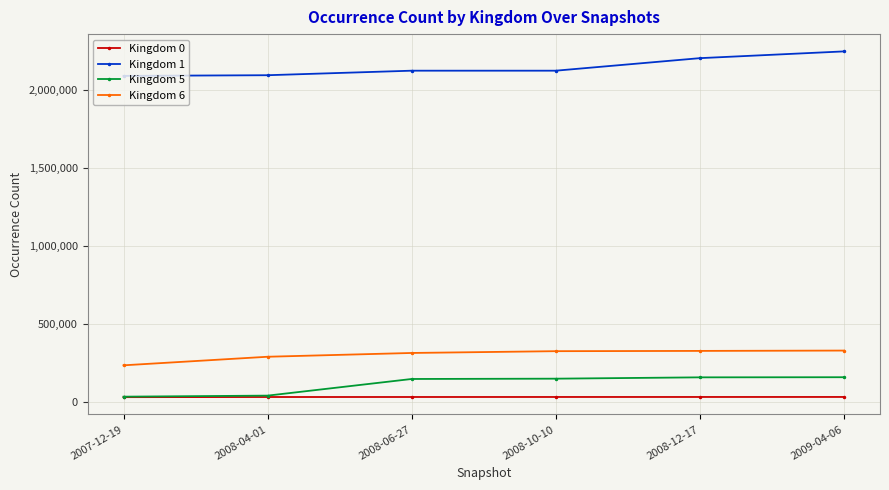

What are all the series names shown in the legend?

Kingdom 0, Kingdom 1, Kingdom 5, Kingdom 6